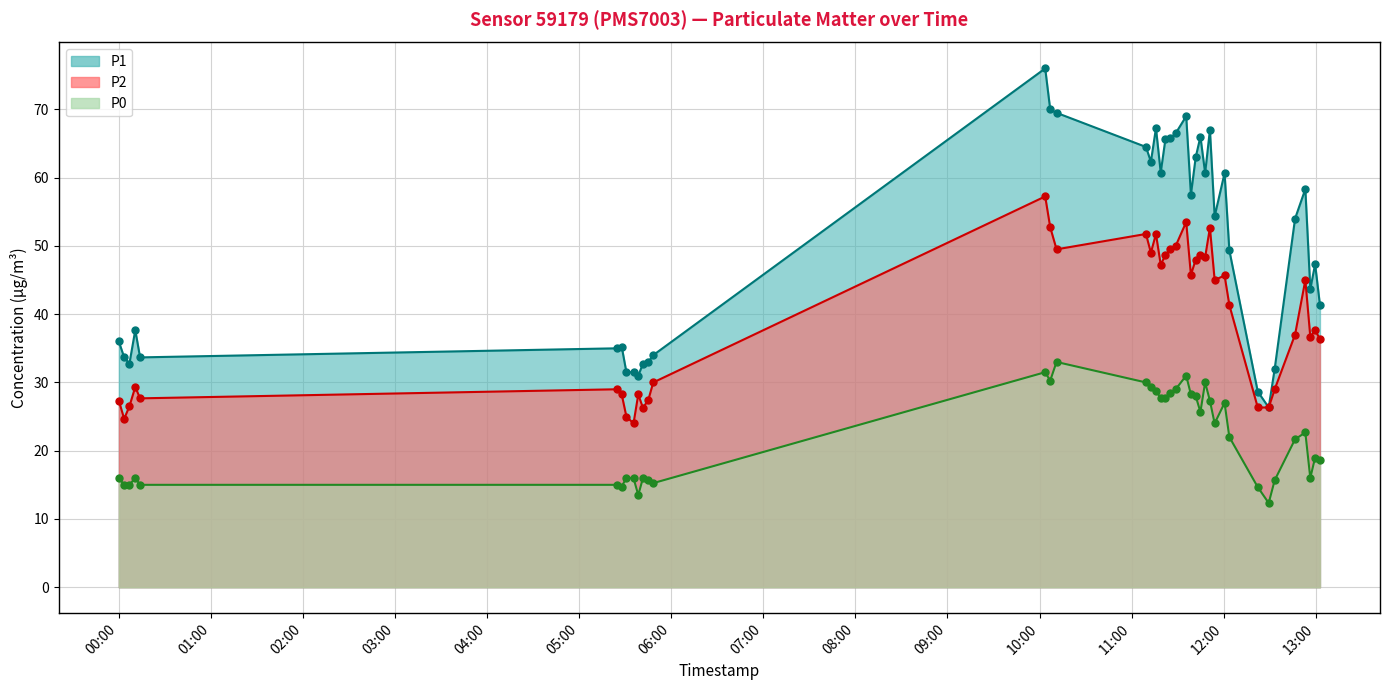

The P0 series shows 12.4 at 2023-02-08T12:03:38. True or false?

False